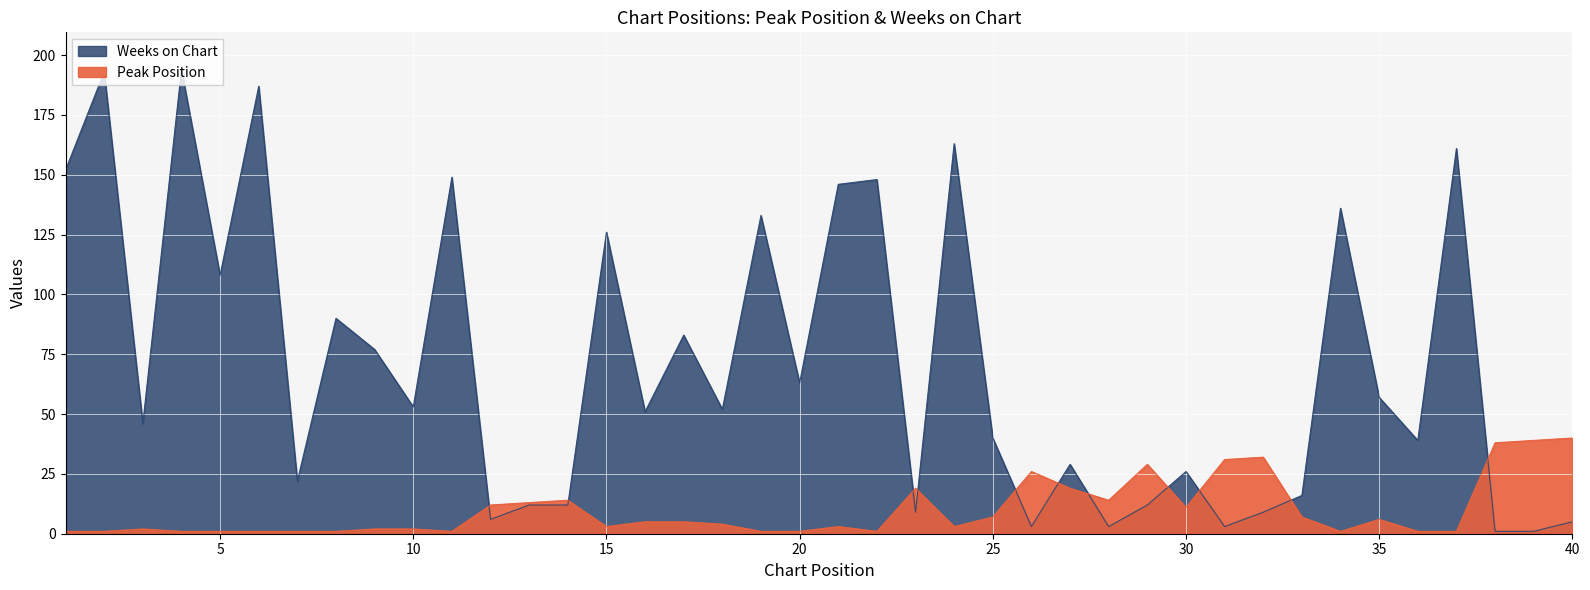

What is the value of the Peak Position point at the 9th from the left?

2